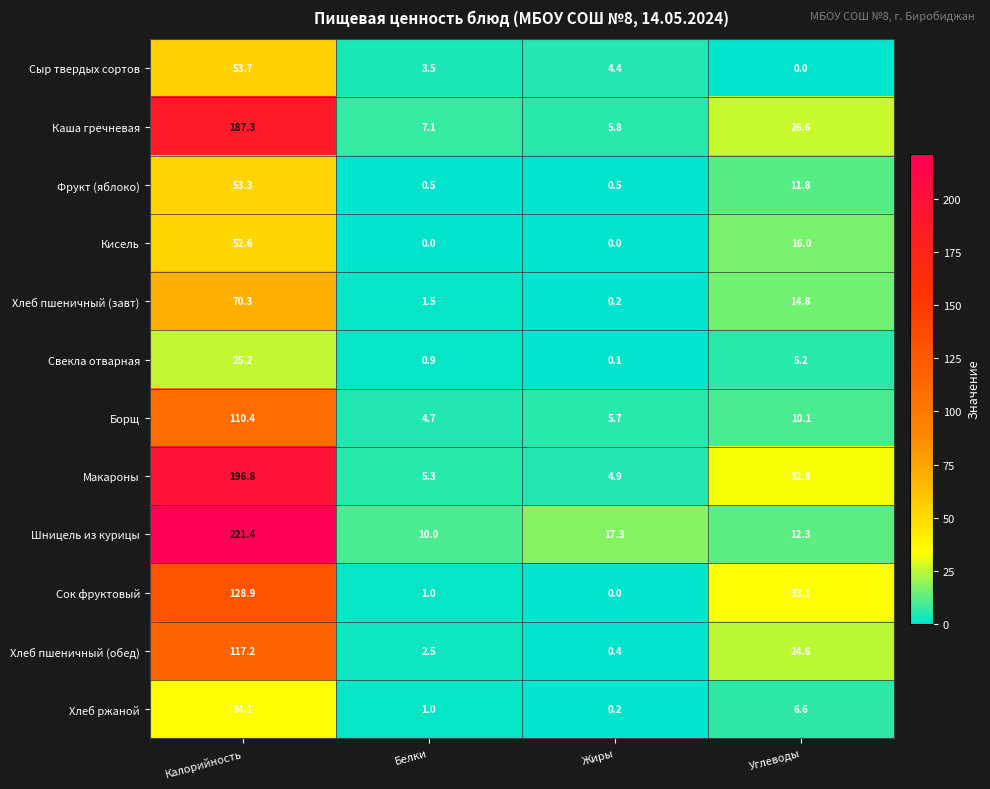

Where is Макароны nearest to the value 100?

Углеводы